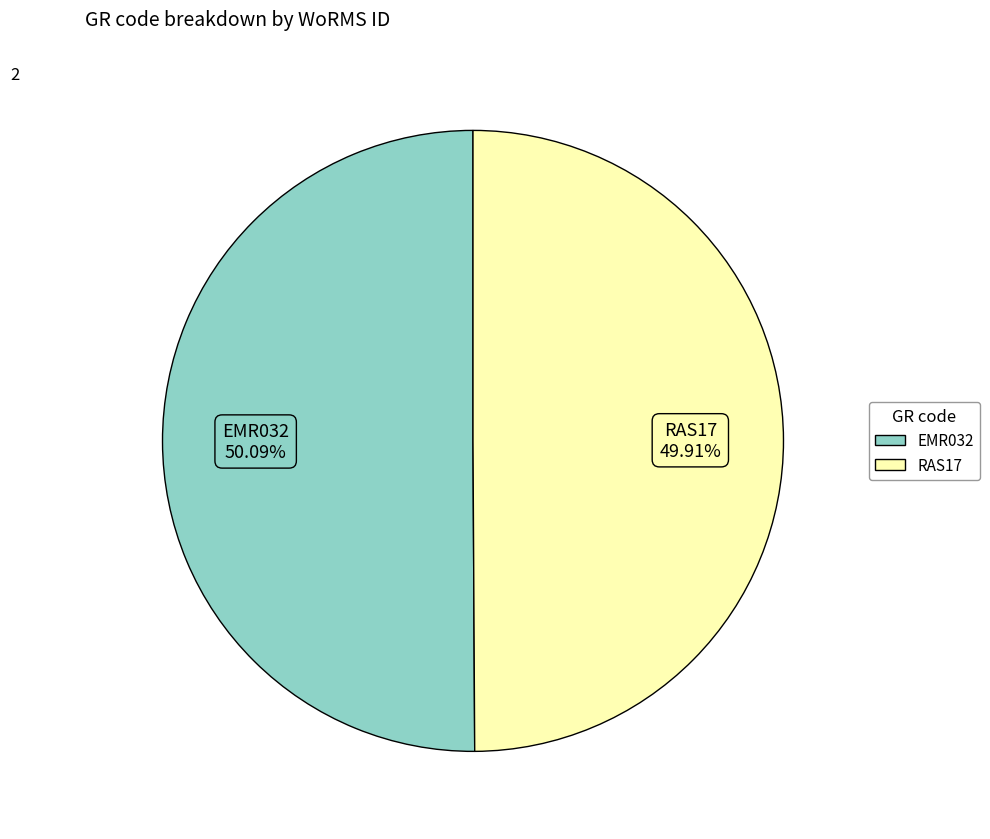

True or false: EMR032 accounts for 57% of the total.

False